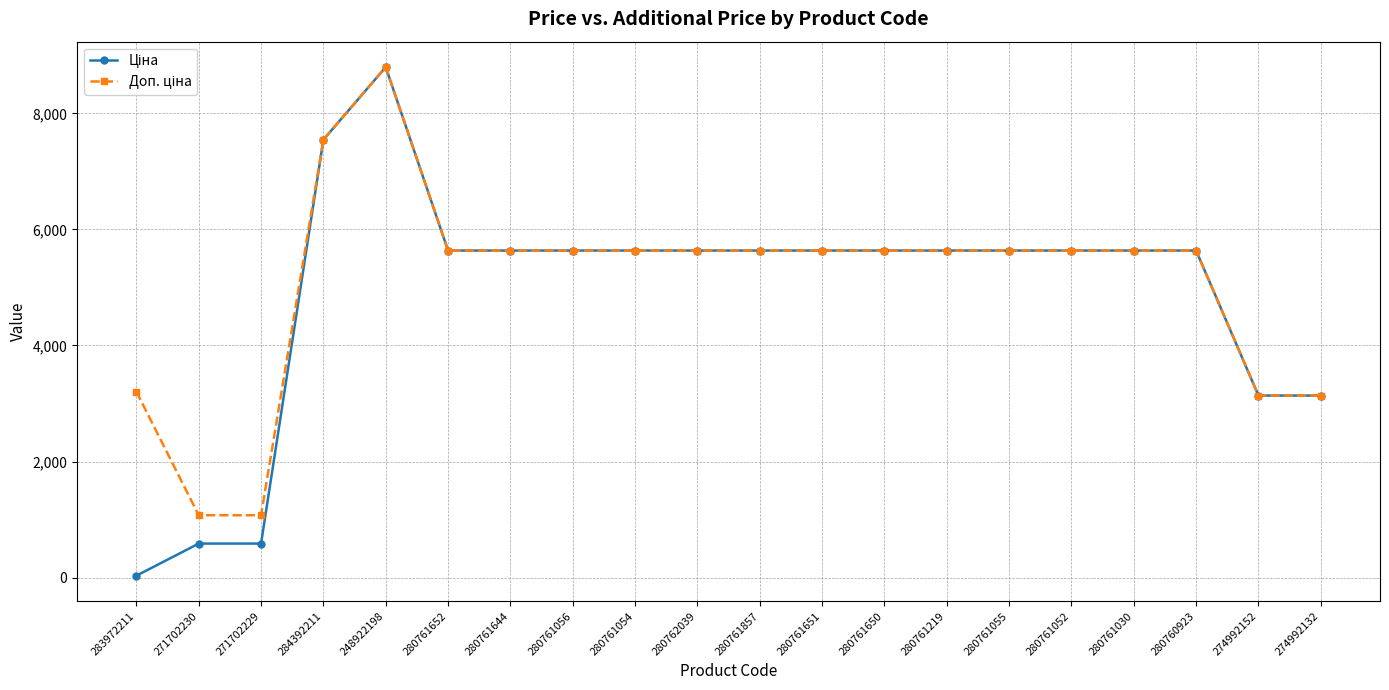

What is the greatest value displayed?

8797.6